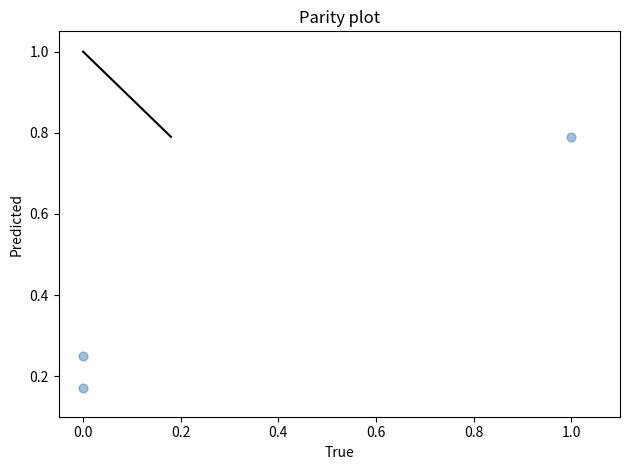

What is the range of X values (max minus min)?

1.0